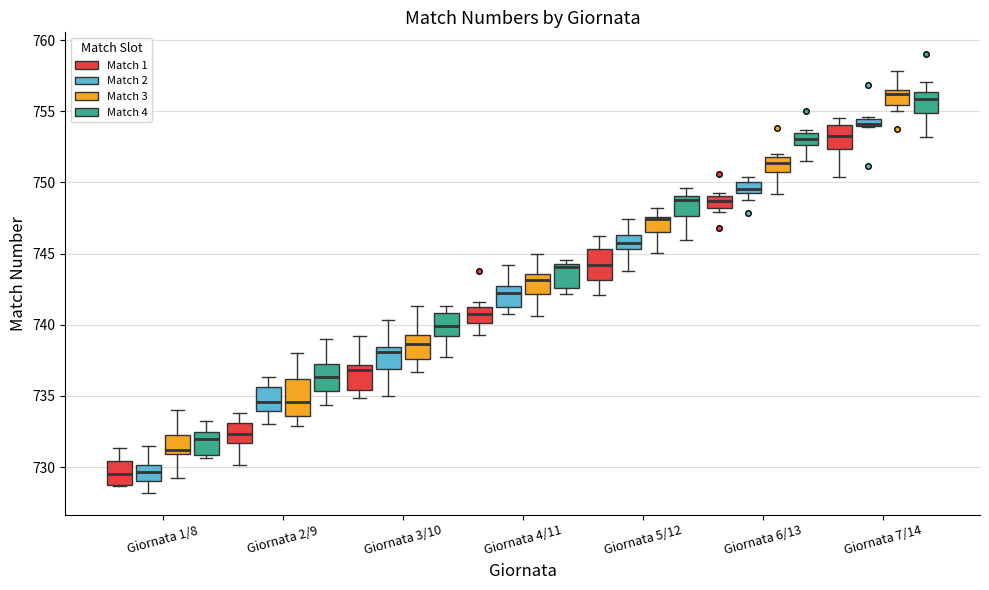

Where does the median line of the box for Giornata 6/13 (Match 4) sit on the y-axis? The values are not printed on the chart, so give them approximately, as read against the axis.

753.0